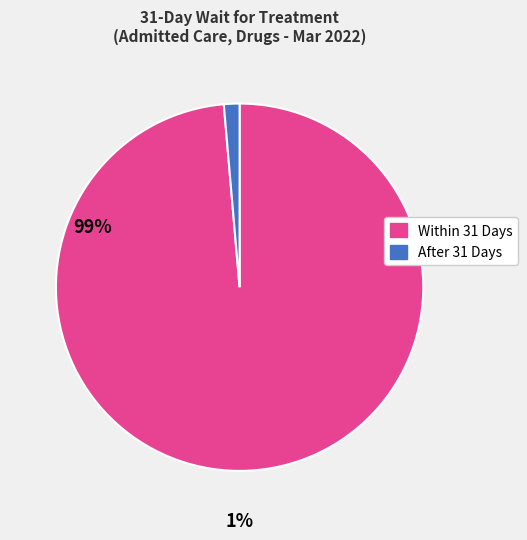

What is the ratio of the value at Within 31 Days to the value at After 31 Days?

71.9